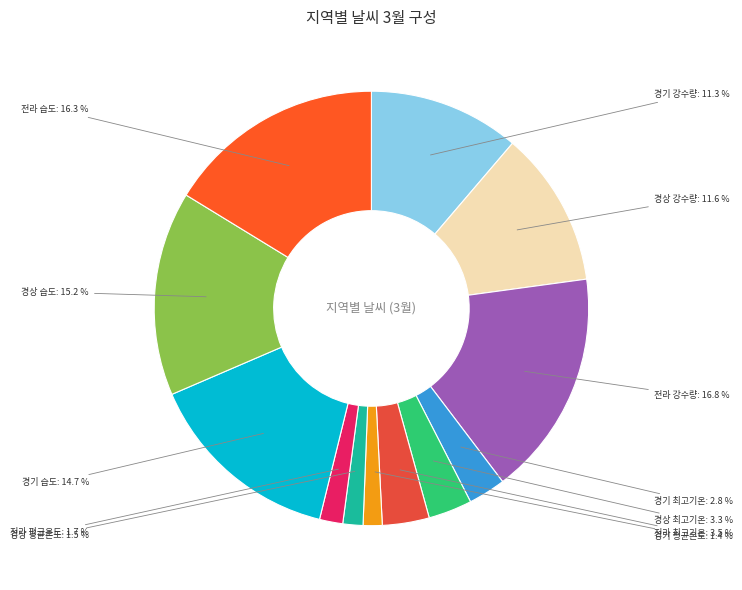

Is there a majority slice in this chart?

No